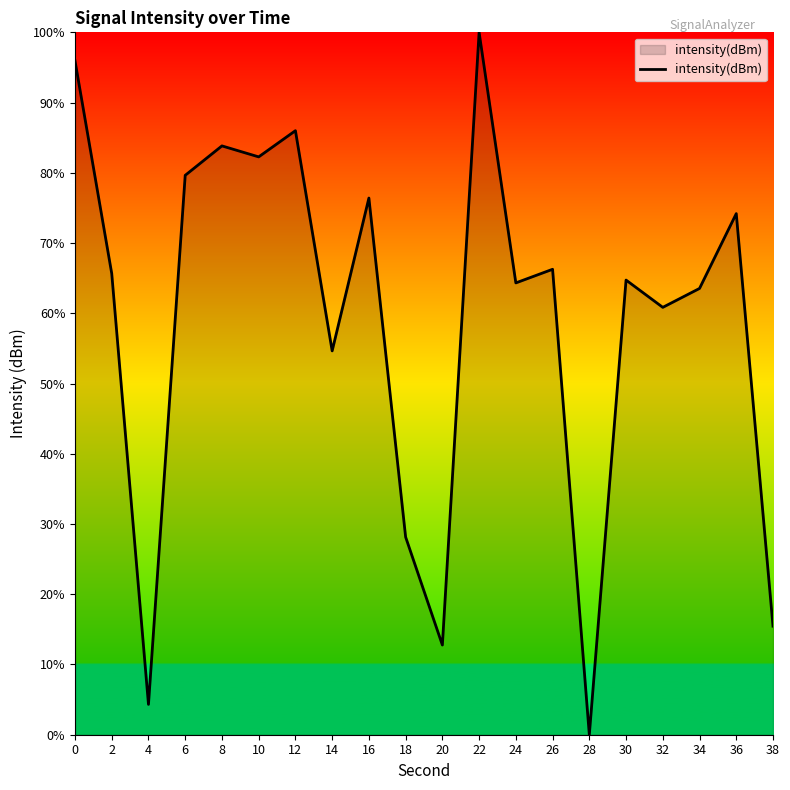

What is the approximate value at 24?

64.3